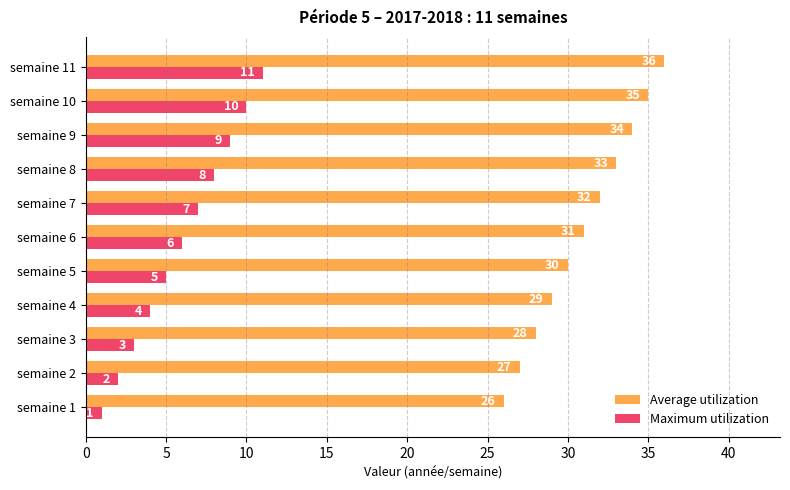

Which series has the largest total across all categories?

Average utilization